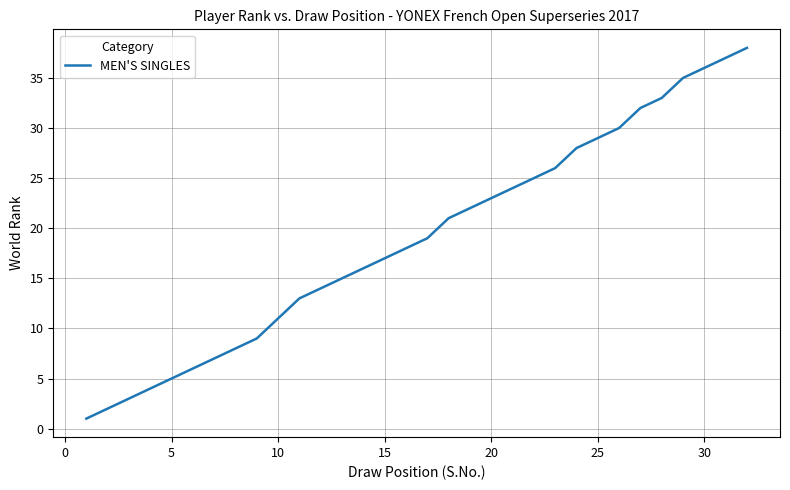

What is the maximum value shown in the chart?

38